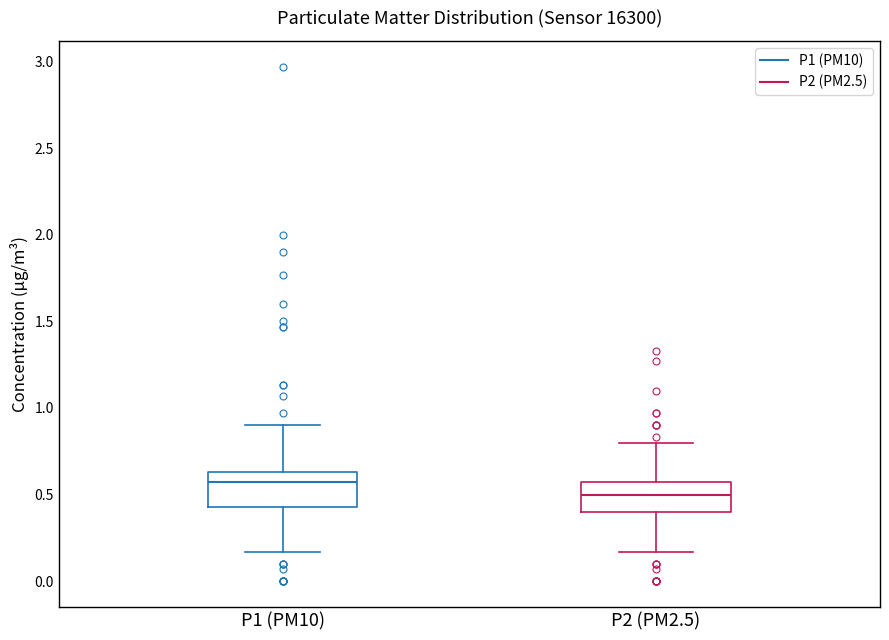

Which box has the highest median line?

P1 (PM10)